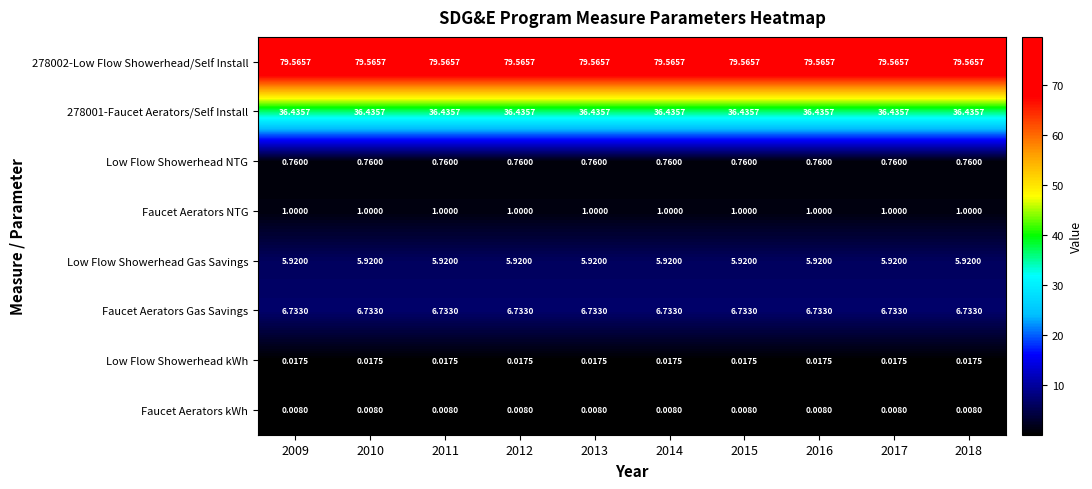

Is the value of Faucet Aerators kWh at 2015 greater than the value of Low Flow Showerhead NTG at 2012?

No